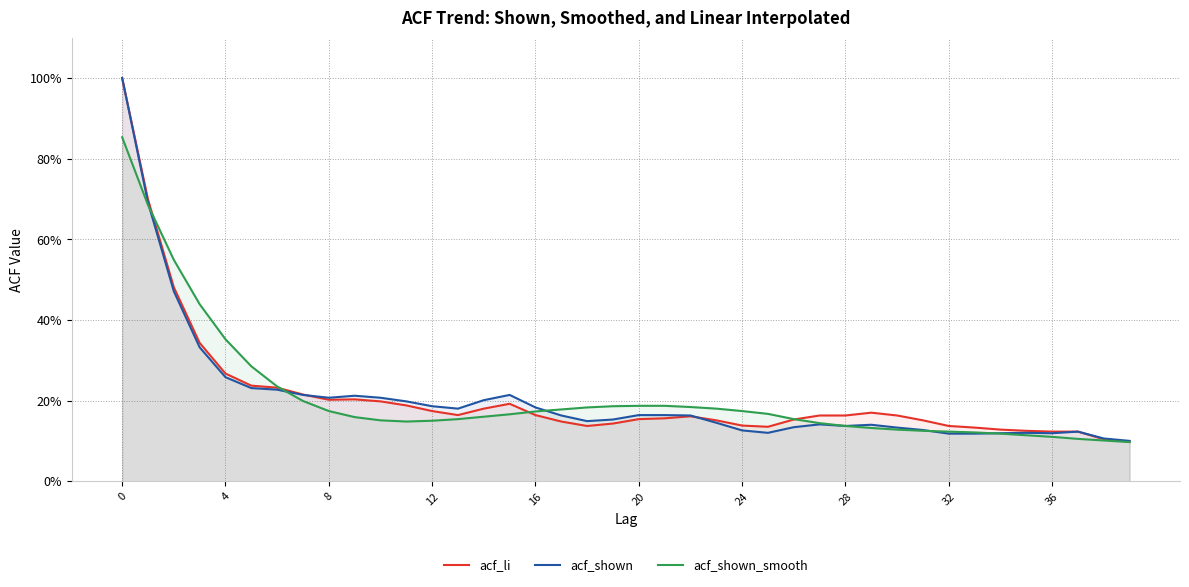

What is the label of the 29th point from the right?

11